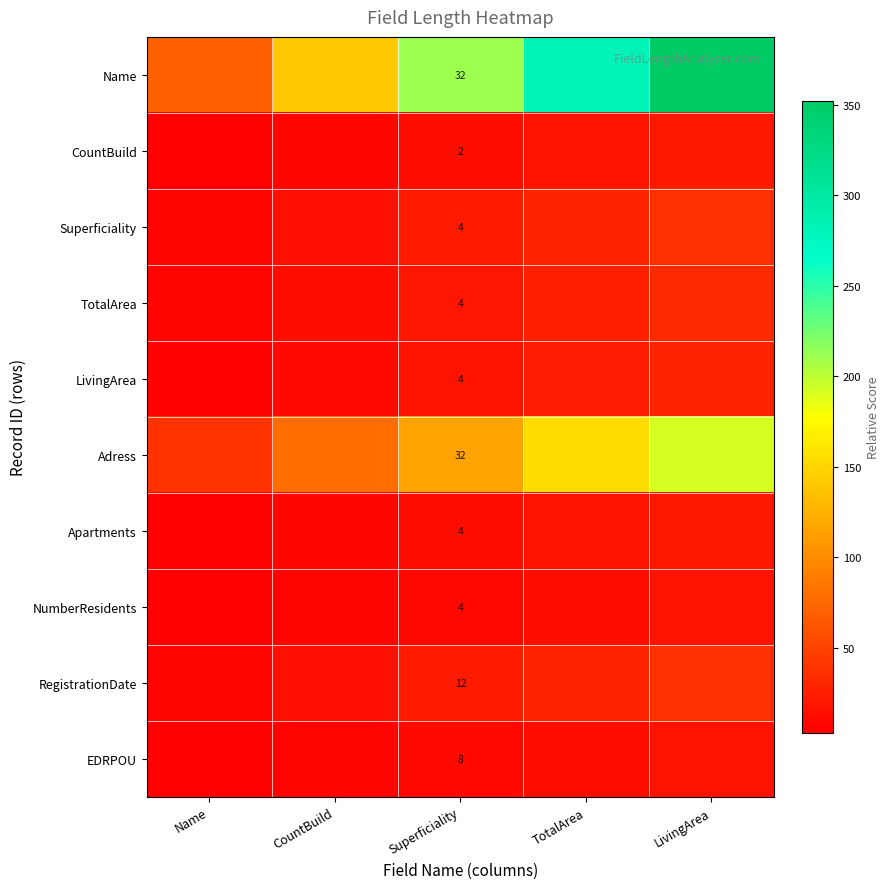

At TotalArea, list the series in order from largest to smallest.

Name, Adress, RegistrationDate, Superficiality, TotalArea, LivingArea, CountBuild, Apartments, NumberResidents, EDRPOU